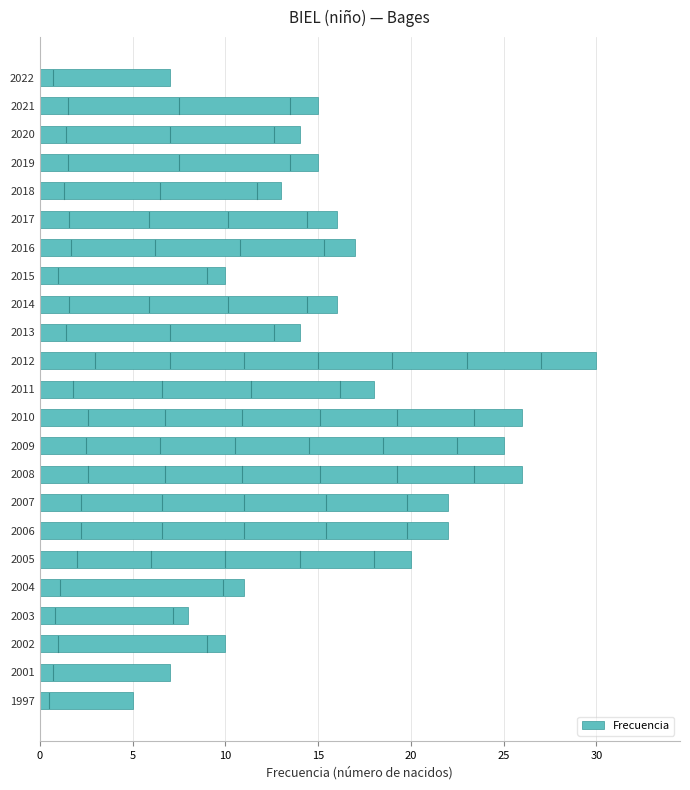

How many distinct data groups are displayed?

1